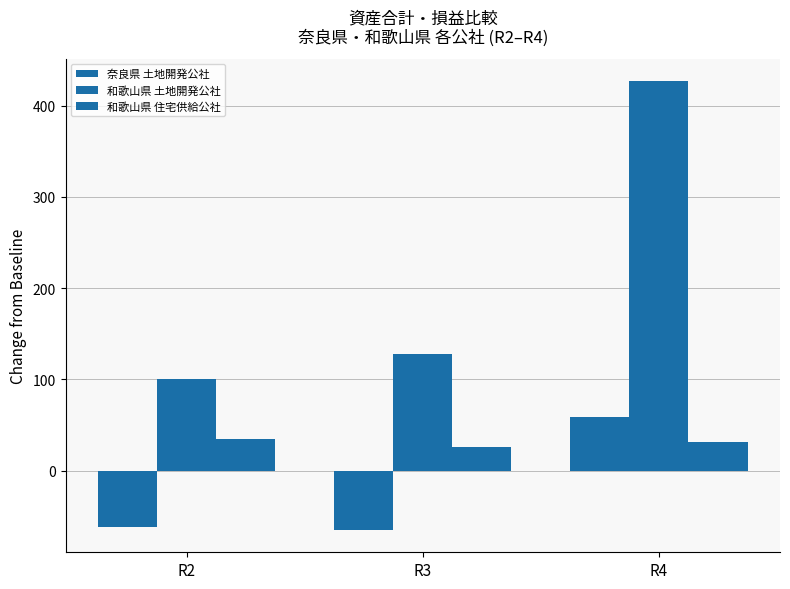

How many bars are there in each group?

3